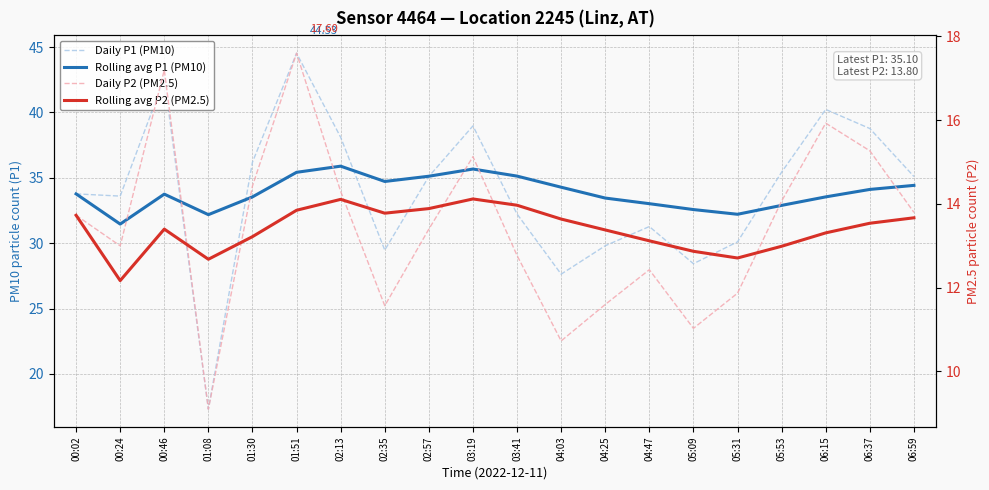

Where is the first local minimum for Daily P1 (PM10)?

00:24